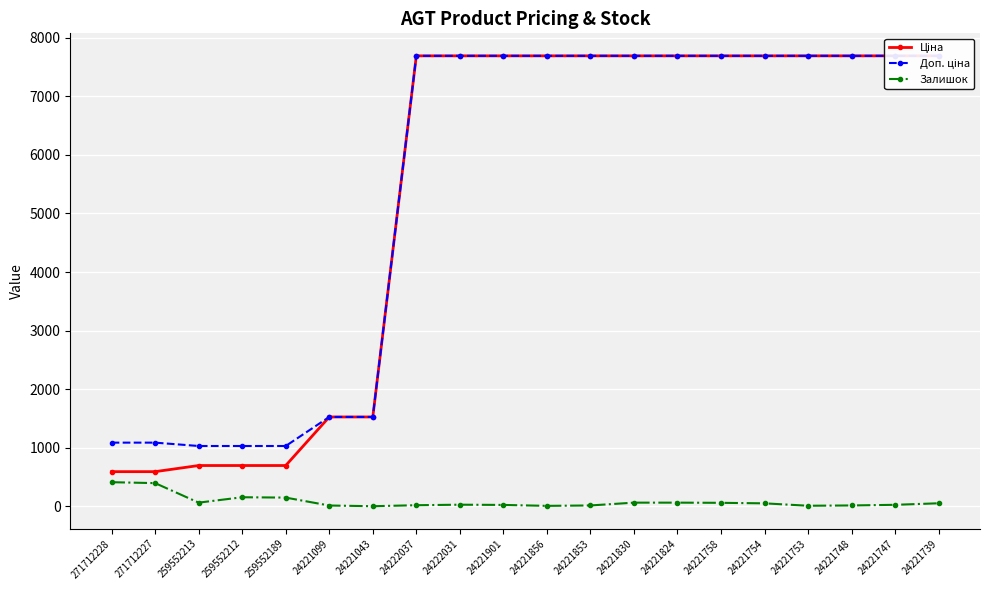

What are all the series names shown in the legend?

Ціна, Доп. ціна, Залишок